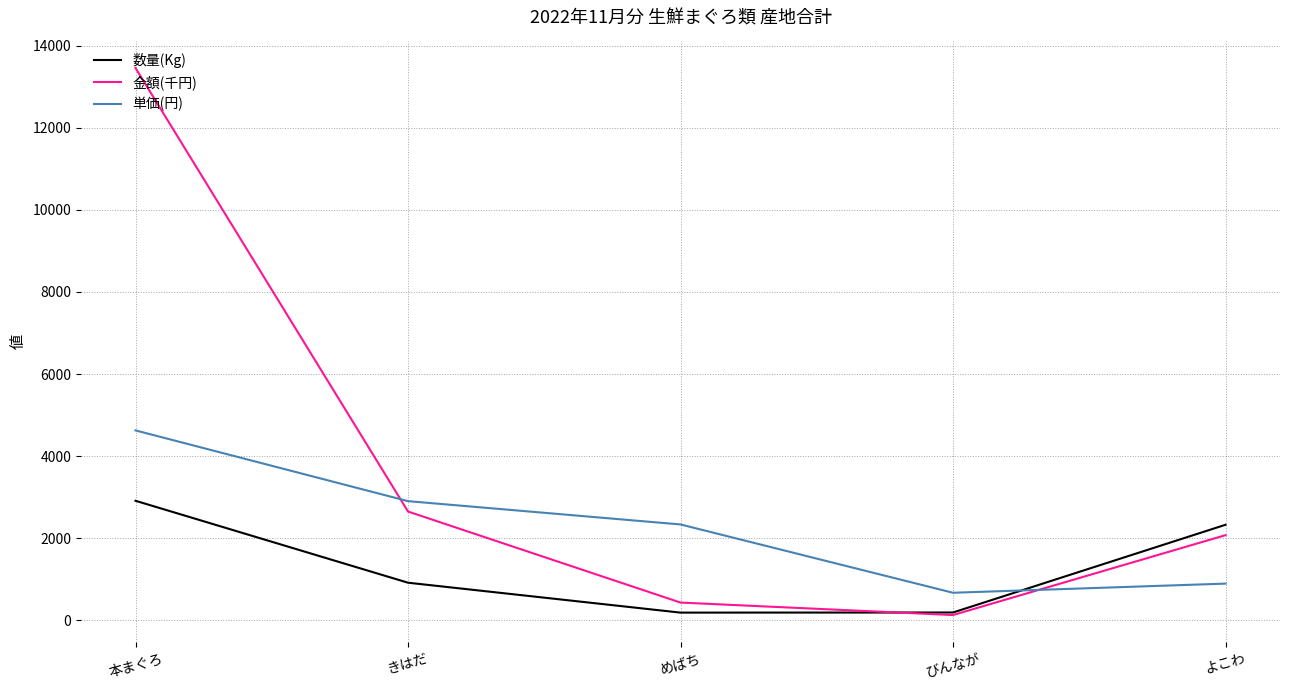

Does the chart display data point markers on the line(s)?

No